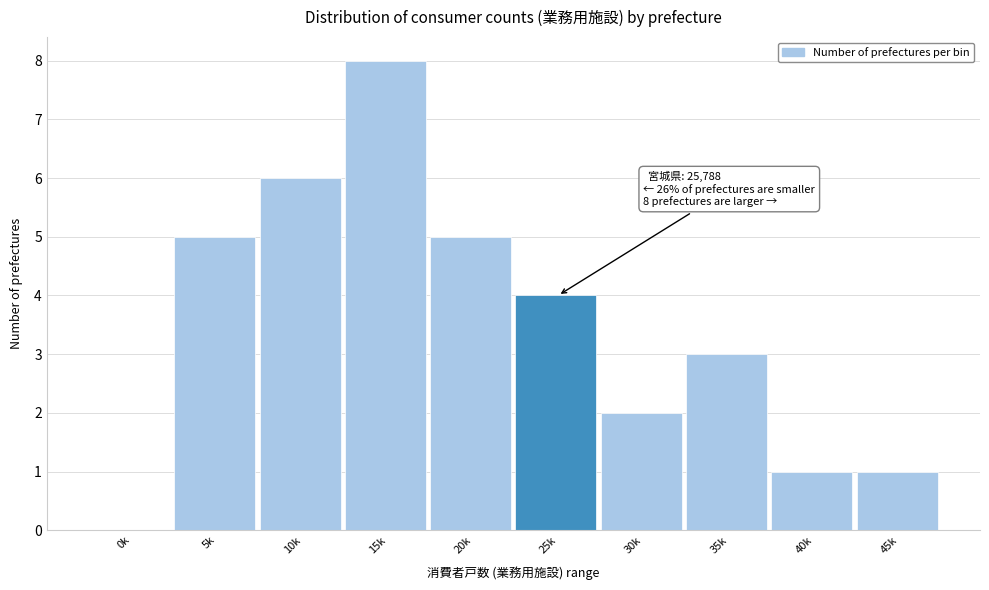

Reading right to left, transcribe all the data shown in this chart.

45k=1	40k=1	35k=3	30k=2	25k=4	20k=5	15k=8	10k=6	5k=5	0k=0